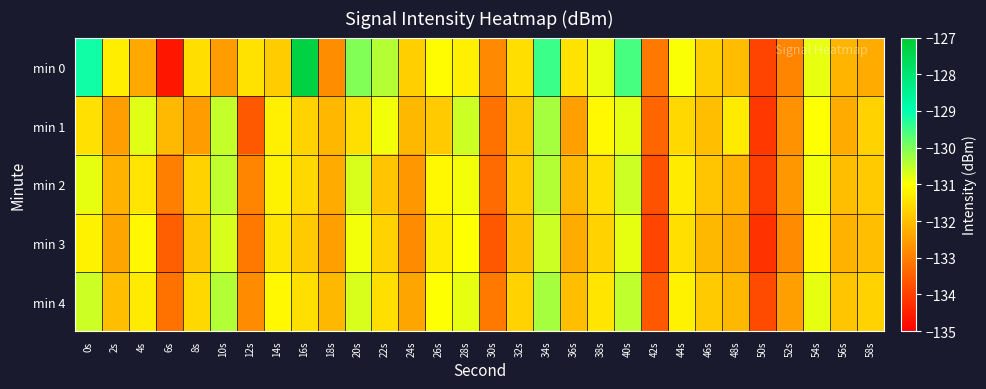

Reading left to right, transcribe all the data shown in this chart.

min 0: 0s=-129.1	2s=-131.3	4s=-132.3	6s=-134.6	8s=-131.5	10s=-132.5	12s=-131.5	14s=-131.8	16s=-127.3	18s=-132.8	20s=-130.0	22s=-130.4	24s=-131.7	26s=-131.1	28s=-131.2	30s=-132.8	32s=-131.5	34s=-129.5	36s=-131.4	38s=-130.8	40s=-129.5	42s=-133.1	44s=-131.0	46s=-131.8	48s=-132.0	50s=-133.9	52s=-132.9	54s=-130.8	56s=-132.2	58s=-132.3
min 1: 0s=-131.5	2s=-132.5	4s=-130.8	6s=-132.1	8s=-132.5	10s=-130.5	12s=-133.6	14s=-131.2	16s=-131.7	18s=-132.1	20s=-131.5	22s=-130.9	24s=-132.1	26s=-131.8	28s=-130.6	30s=-133.2	32s=-131.9	34s=-130.3	36s=-132.5	38s=-131.1	40s=-130.8	42s=-133.4	44s=-131.6	46s=-132.0	48s=-131.3	50s=-134.1	52s=-132.7	54s=-131.0	56s=-132.3	58s=-131.7
min 2: 0s=-130.8	2s=-132.2	4s=-131.4	6s=-133.0	8s=-131.7	10s=-130.5	12s=-132.9	14s=-131.2	16s=-131.6	18s=-132.3	20s=-130.7	22s=-131.9	24s=-132.6	26s=-131.1	28s=-130.9	30s=-133.3	32s=-131.8	34s=-130.4	36s=-132.1	38s=-131.5	40s=-130.6	42s=-133.7	44s=-131.3	46s=-131.9	48s=-132.2	50s=-134.0	52s=-132.6	54s=-130.9	56s=-132.0	58s=-131.8
min 3: 0s=-131.2	2s=-132.4	4s=-131.1	6s=-133.5	8s=-131.9	10s=-130.7	12s=-133.1	14s=-131.4	16s=-131.8	18s=-132.5	20s=-130.9	22s=-131.7	24s=-132.8	26s=-131.3	28s=-131.0	30s=-133.6	32s=-132.0	34s=-130.6	36s=-132.3	38s=-131.7	40s=-130.8	42s=-133.9	44s=-131.5	46s=-132.1	48s=-132.4	50s=-134.2	52s=-132.8	54s=-131.1	56s=-132.2	58s=-132.0
min 4: 0s=-130.6	2s=-132.0	4s=-131.3	6s=-133.2	8s=-131.6	10s=-130.4	12s=-132.8	14s=-131.1	16s=-131.5	18s=-132.1	20s=-130.7	22s=-131.5	24s=-132.4	26s=-131.0	28s=-130.8	30s=-133.1	32s=-131.7	34s=-130.3	36s=-132.0	38s=-131.4	40s=-130.5	42s=-133.6	44s=-131.2	46s=-131.8	48s=-132.1	50s=-133.8	52s=-132.5	54s=-130.8	56s=-131.9	58s=-131.7